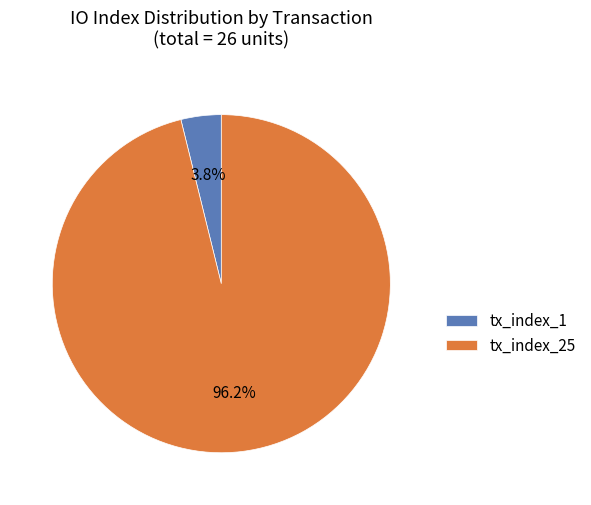

To the nearest percent, what portion does tx_index_1 represent?

4%